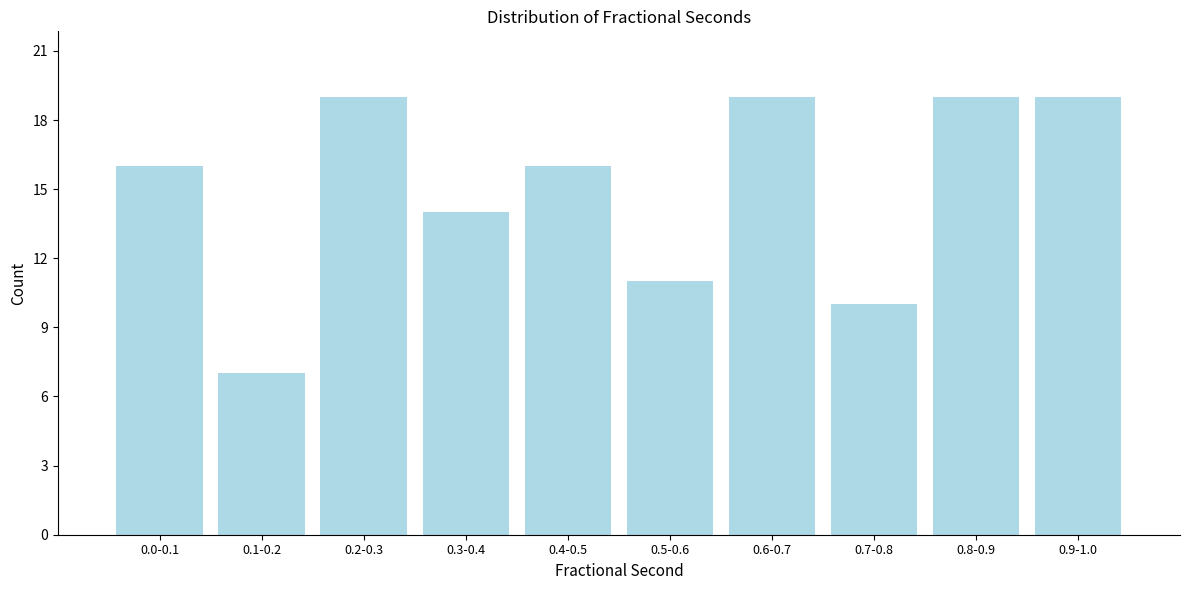

Reading left to right, what are all the values shown in this chart?

16	7	19	14	16	11	19	10	19	19